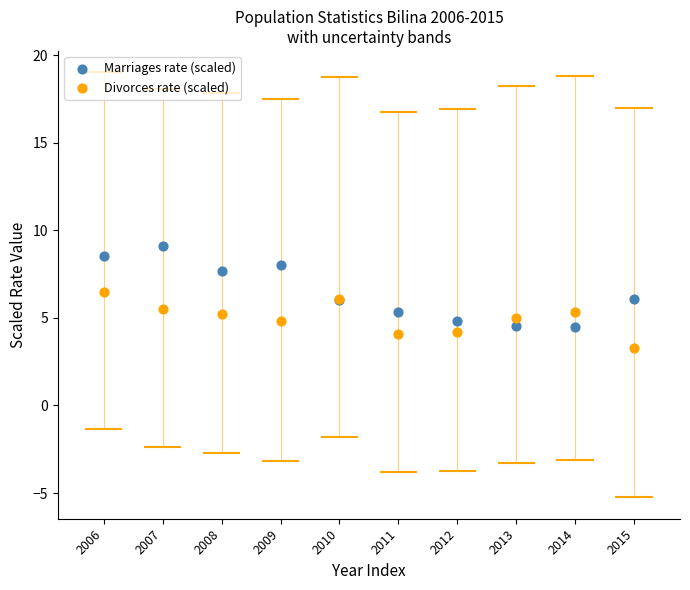

What are all the series names shown in the legend?

Marriages rate (scaled), Divorces rate (scaled)